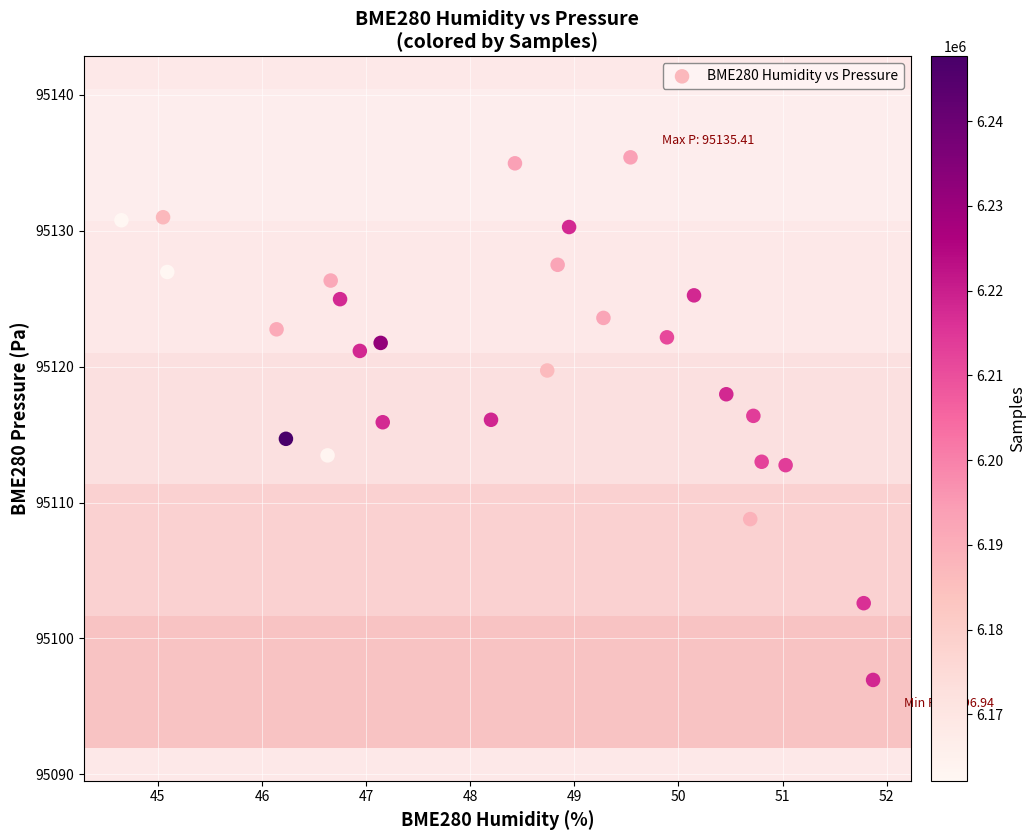

What is the range of Y values (max minus min)?

38.5